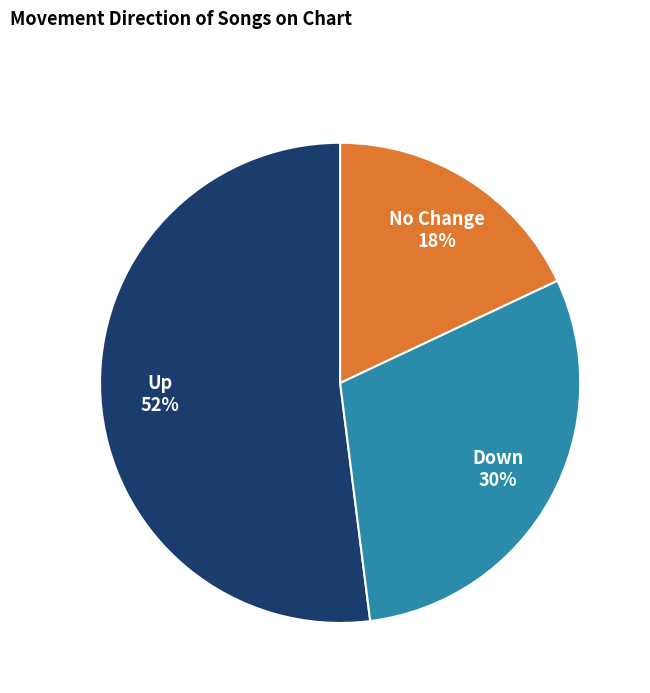

What is the majority slice?

Up